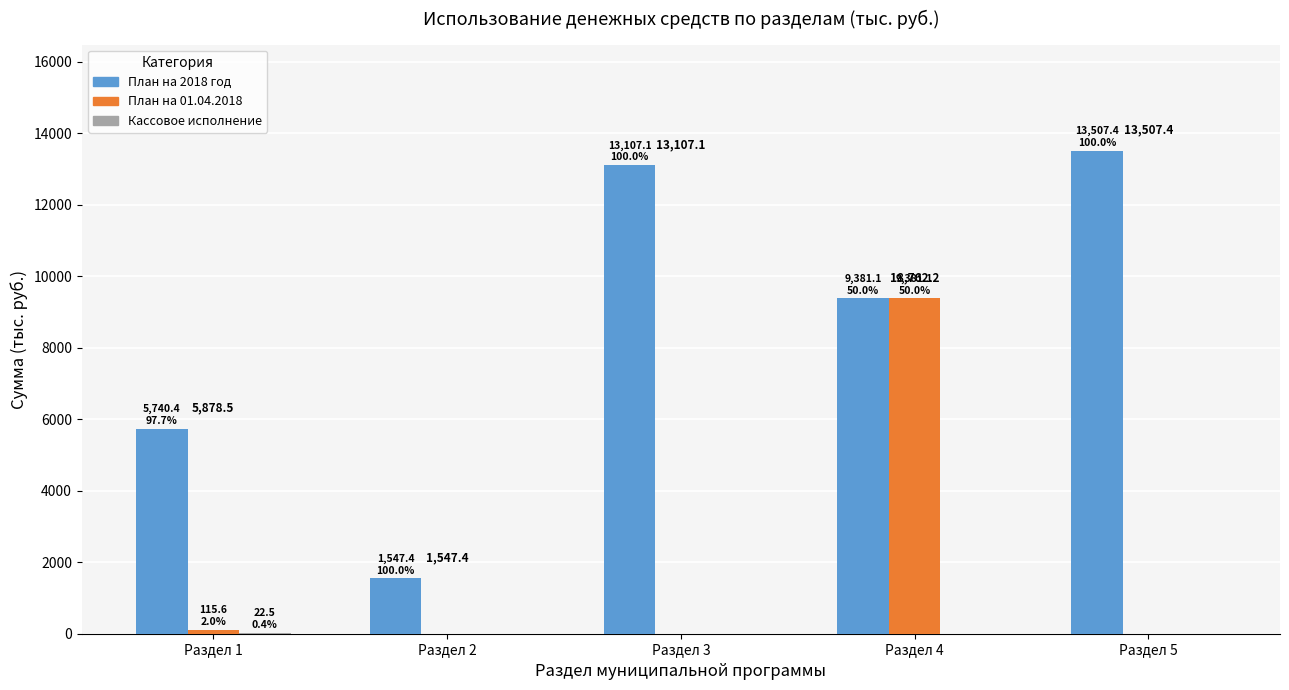

Which series has the largest range (max minus min)?

План на 2018 год